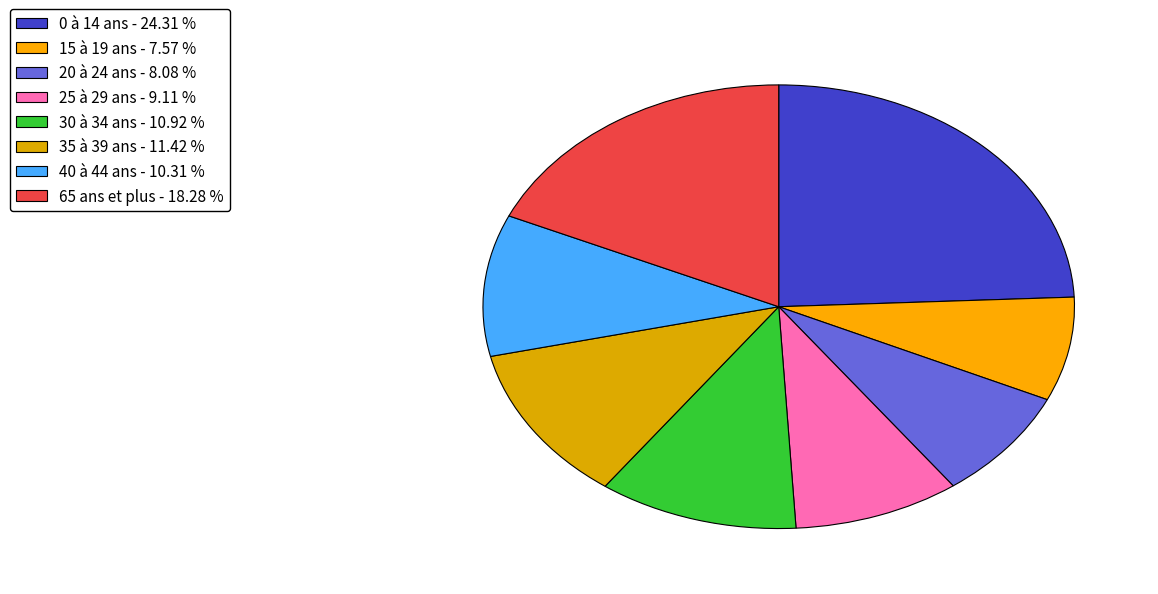

What percentage is the 25 à 29 ans slice, to the nearest percent?

9%